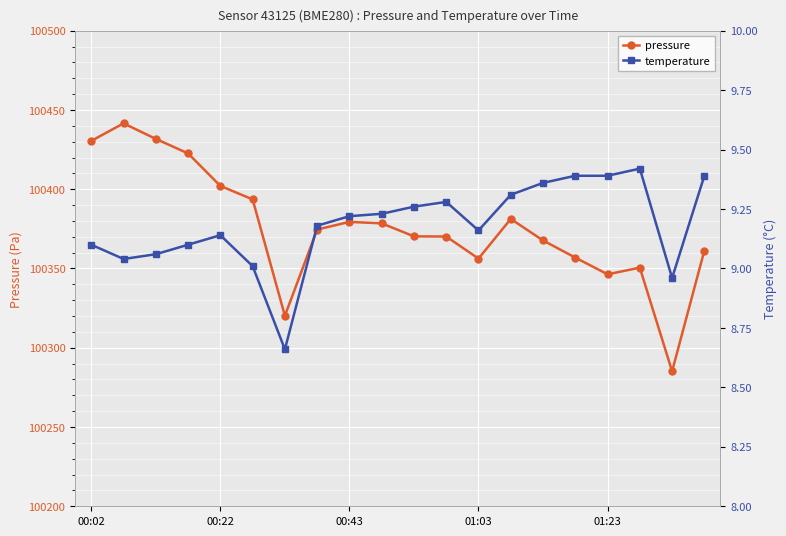

Is it true that pressure equals 41997.6 at 01:23?

False